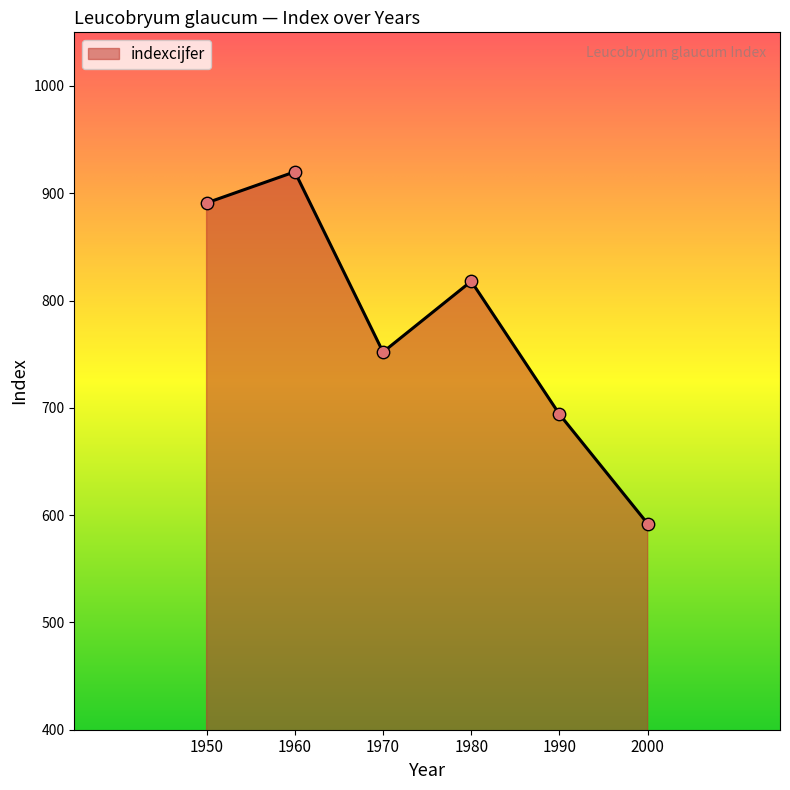

What is the change in value from 1970 to 2000?

-160